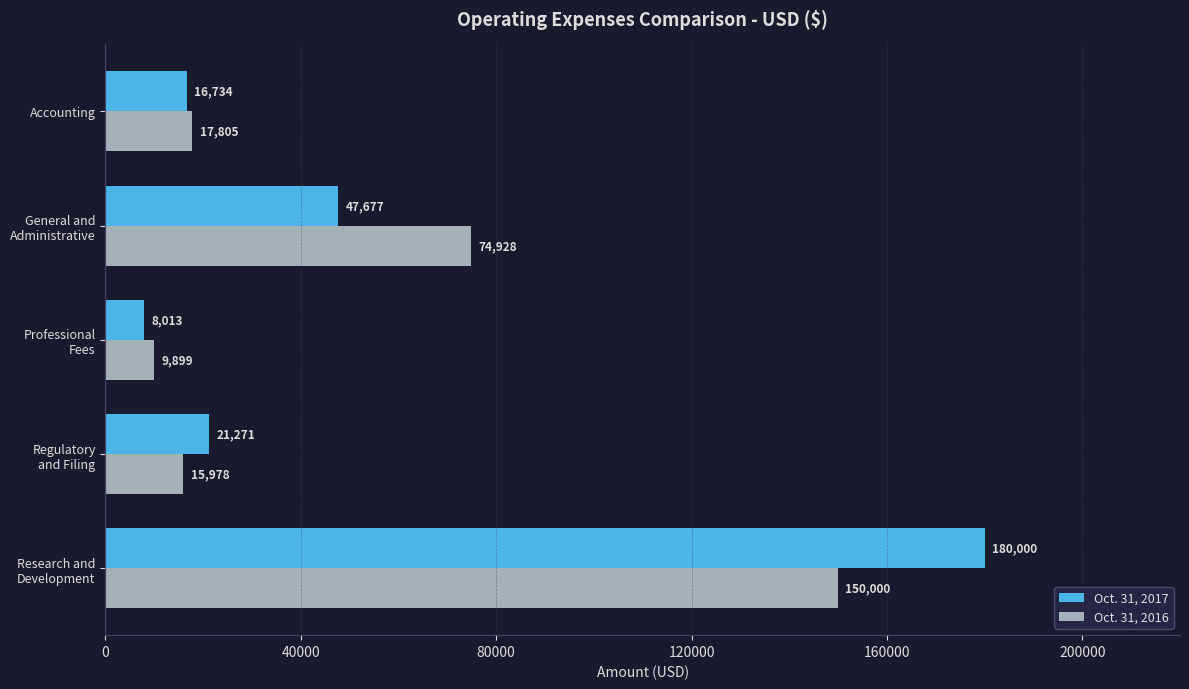

Which series has the largest range (max minus min)?

Oct. 31, 2017